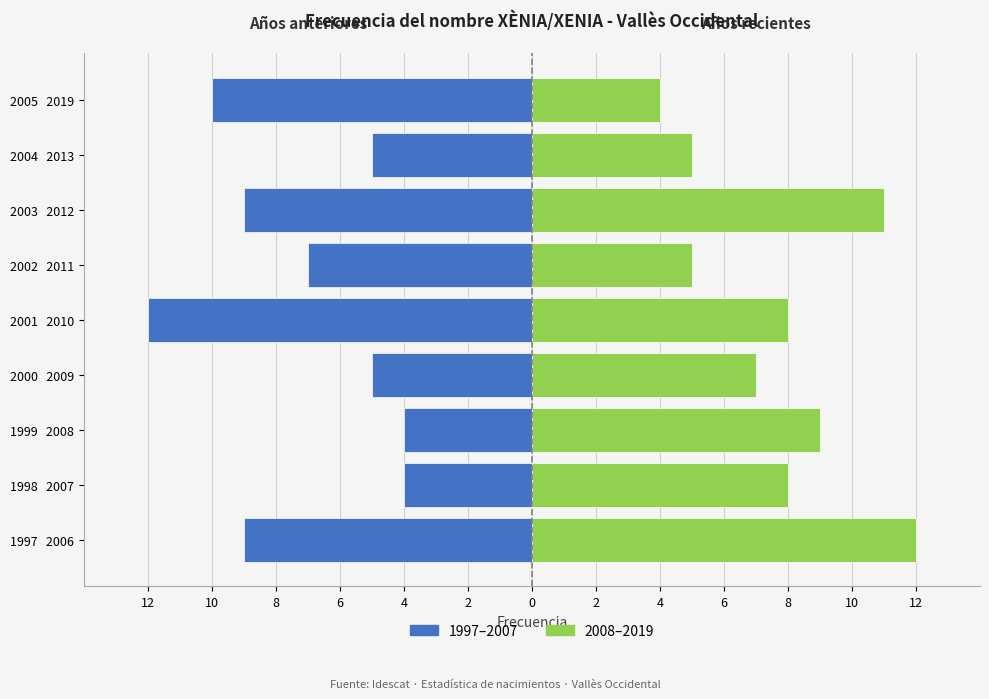

Count the number of data series in this chart.

2